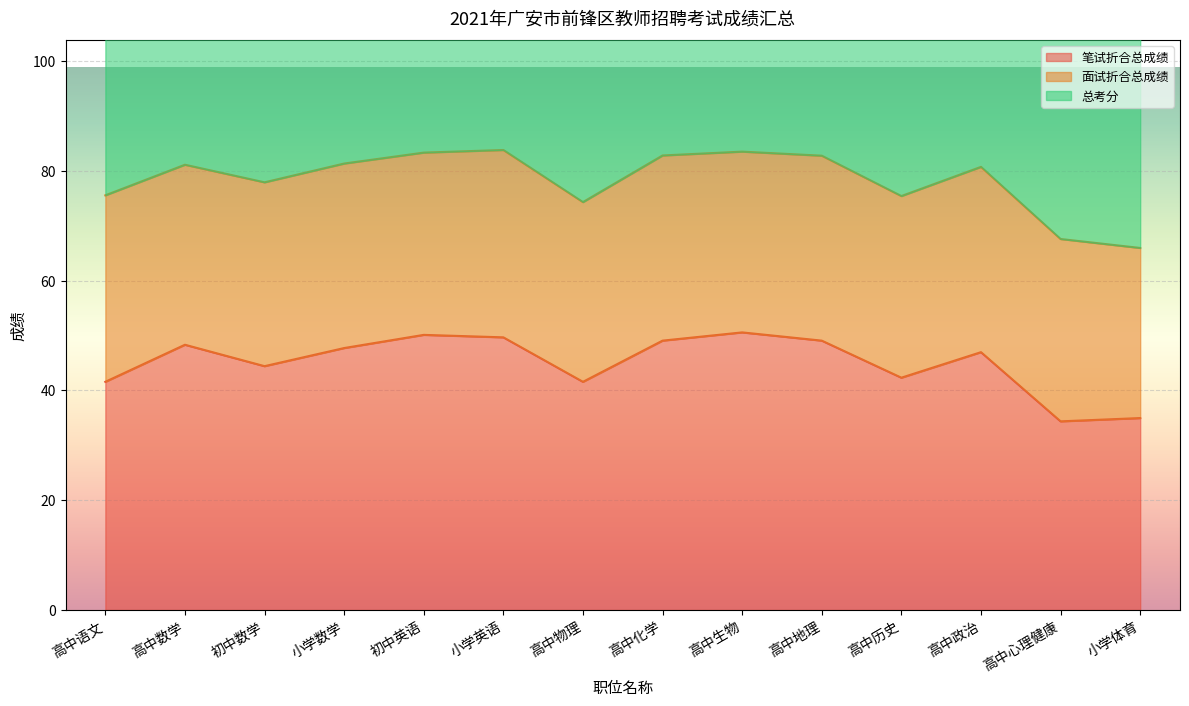

Read the 笔试折合总成绩 value at 高中心理健康.

34.4